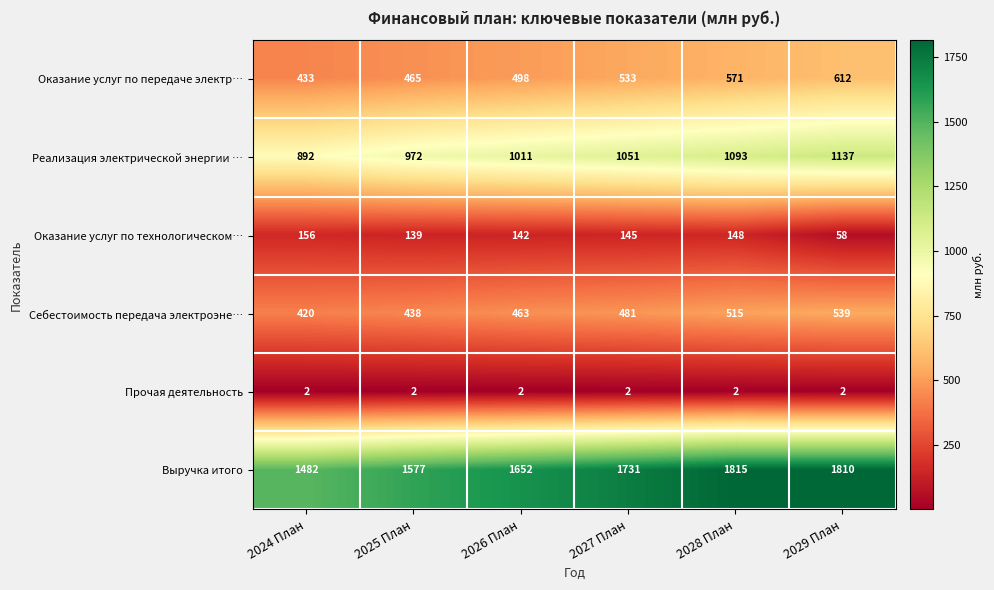

What is the spread (max minus min) of values at 2025 План?

1575